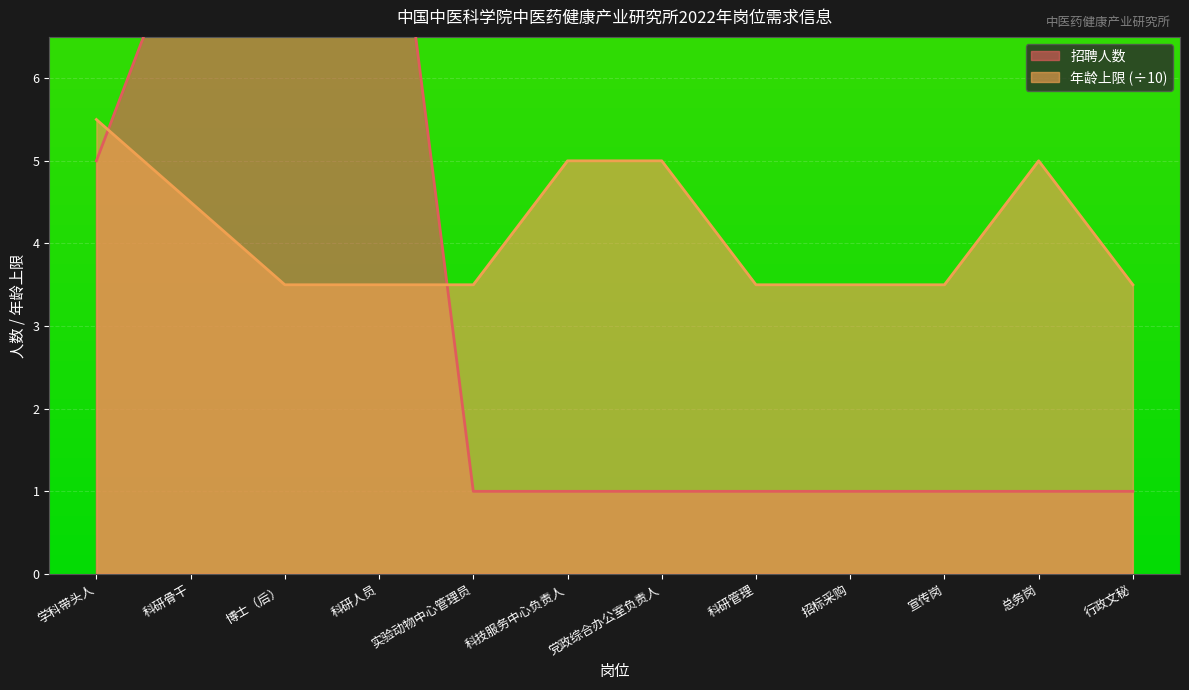

Where is 招聘人数 nearest to the value 5?

学科带头人